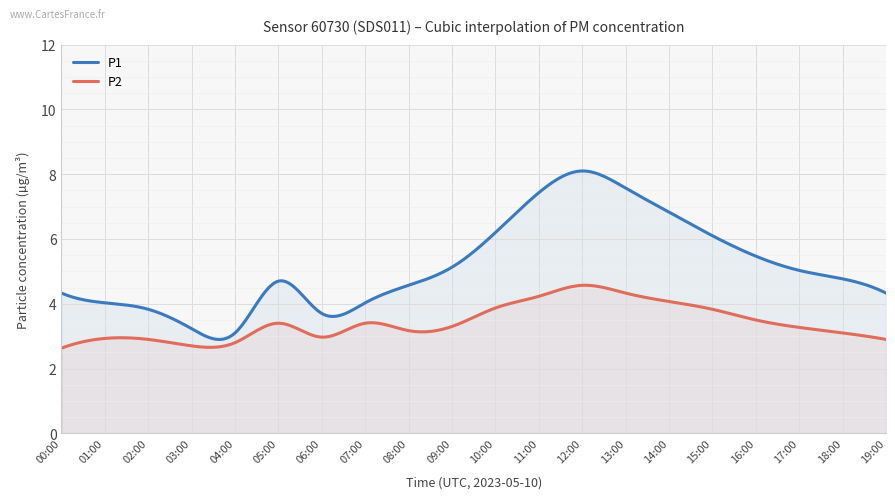

At which label does P2 first exceed 3?

05:00